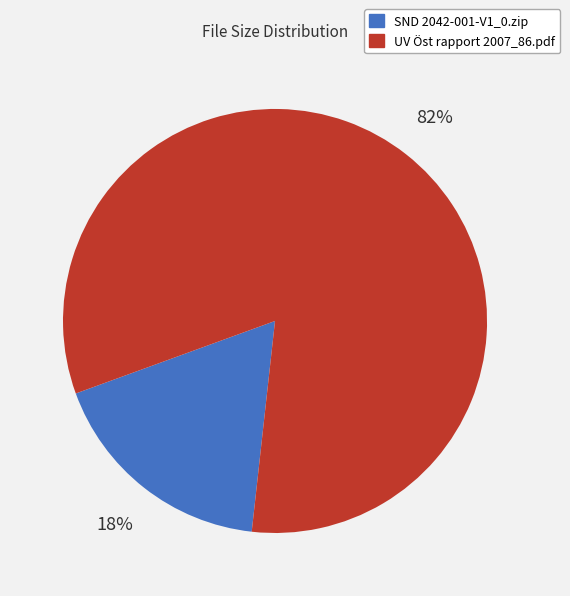

Which slice is the largest?

UV Öst rapport 2007_86.pdf